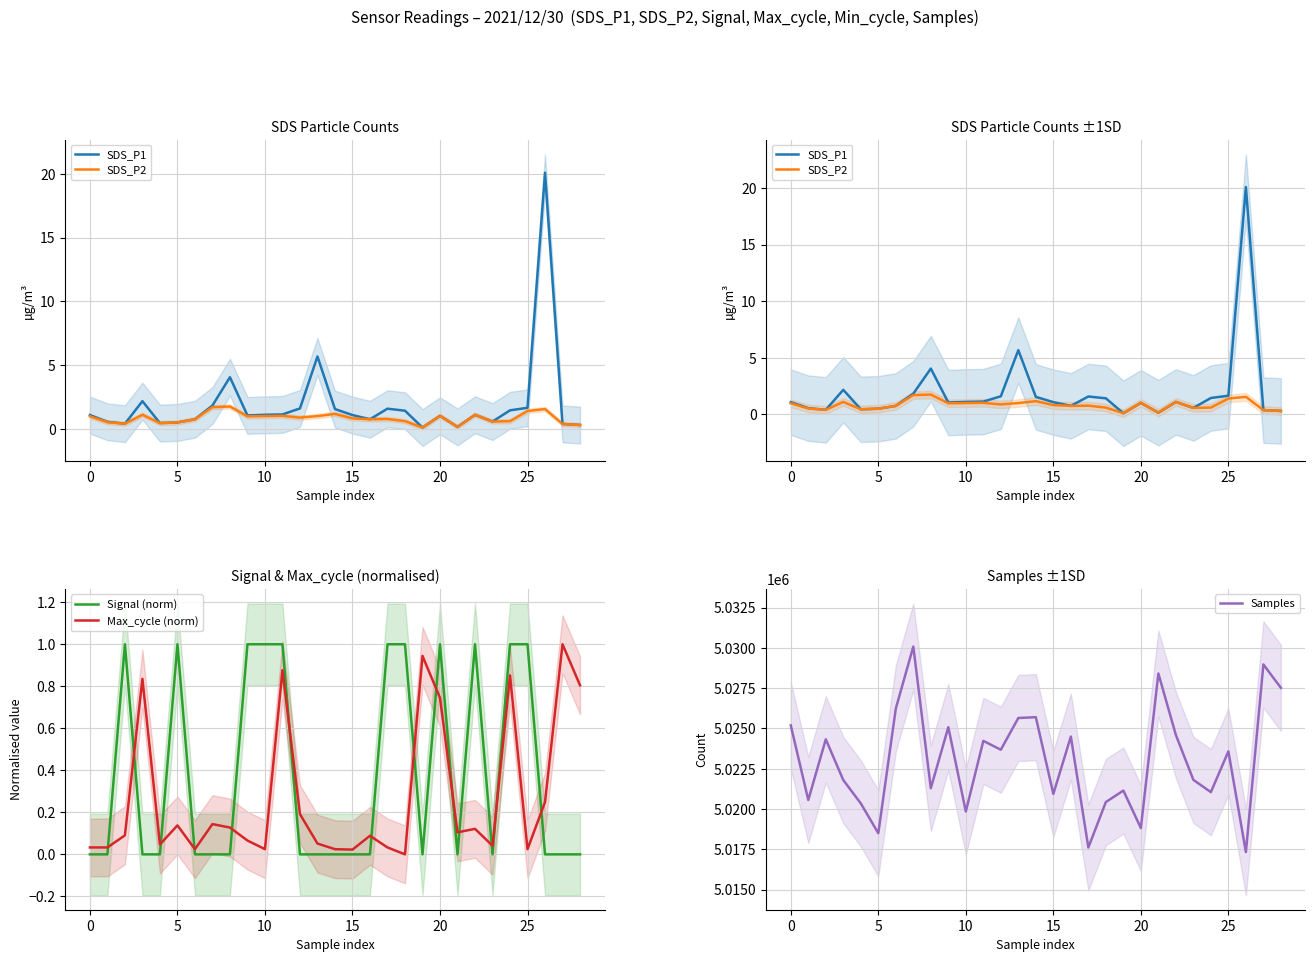

How many series are shown in this chart?

5